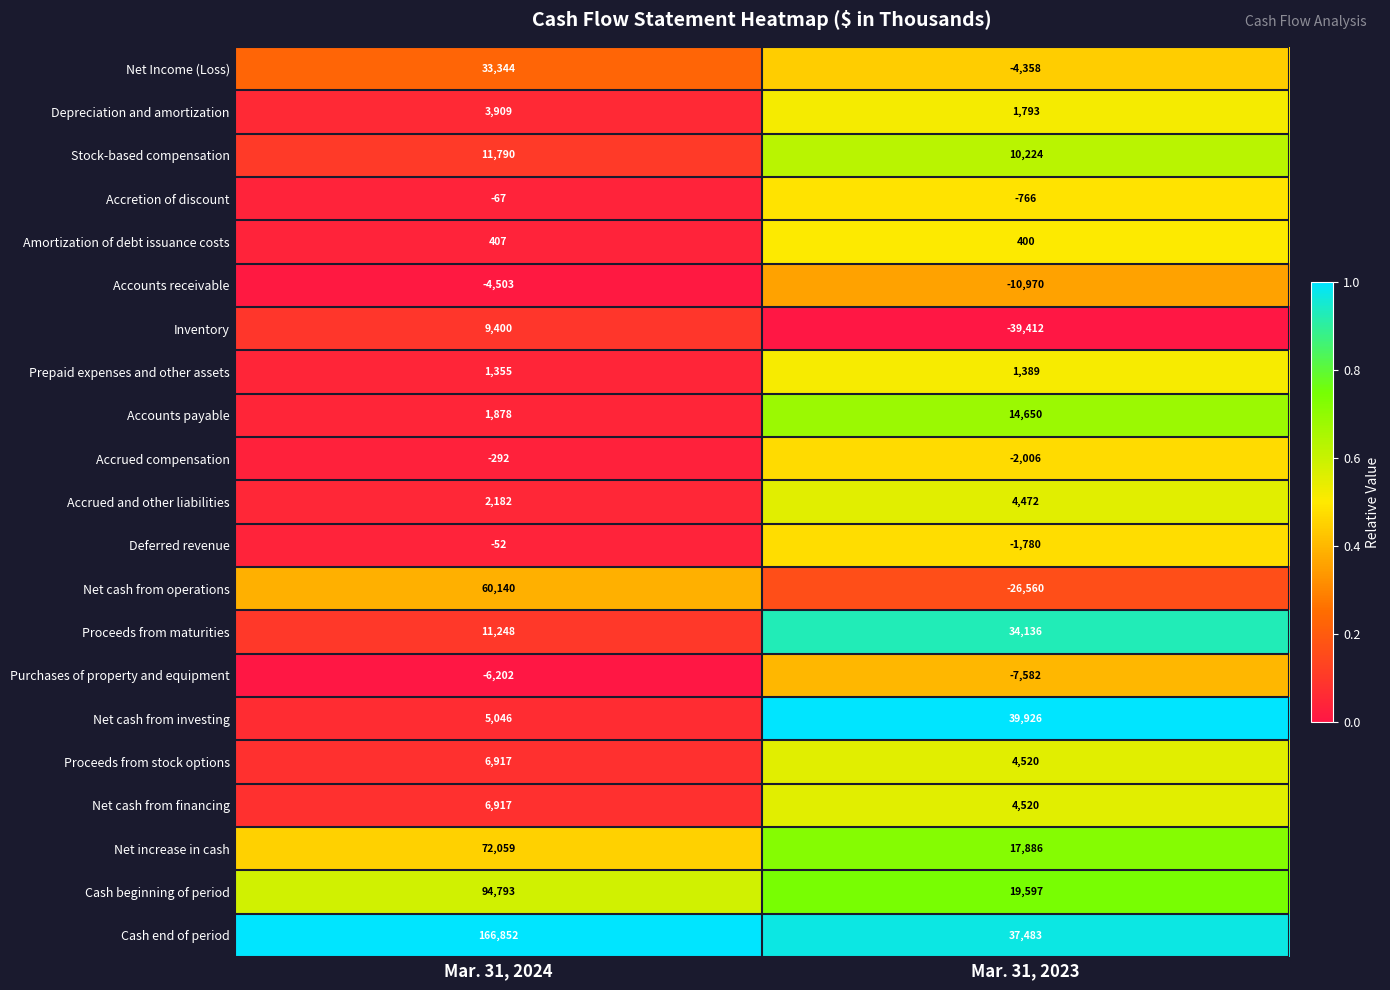

What is the sum of all Cash end of period values?

204335